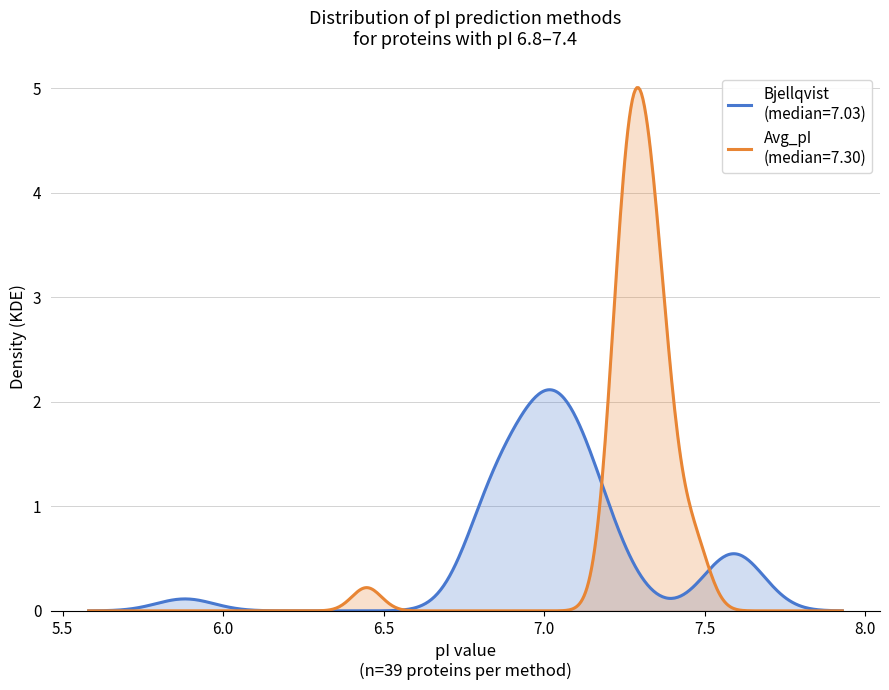

What is the maximum value shown in the chart?

5.0